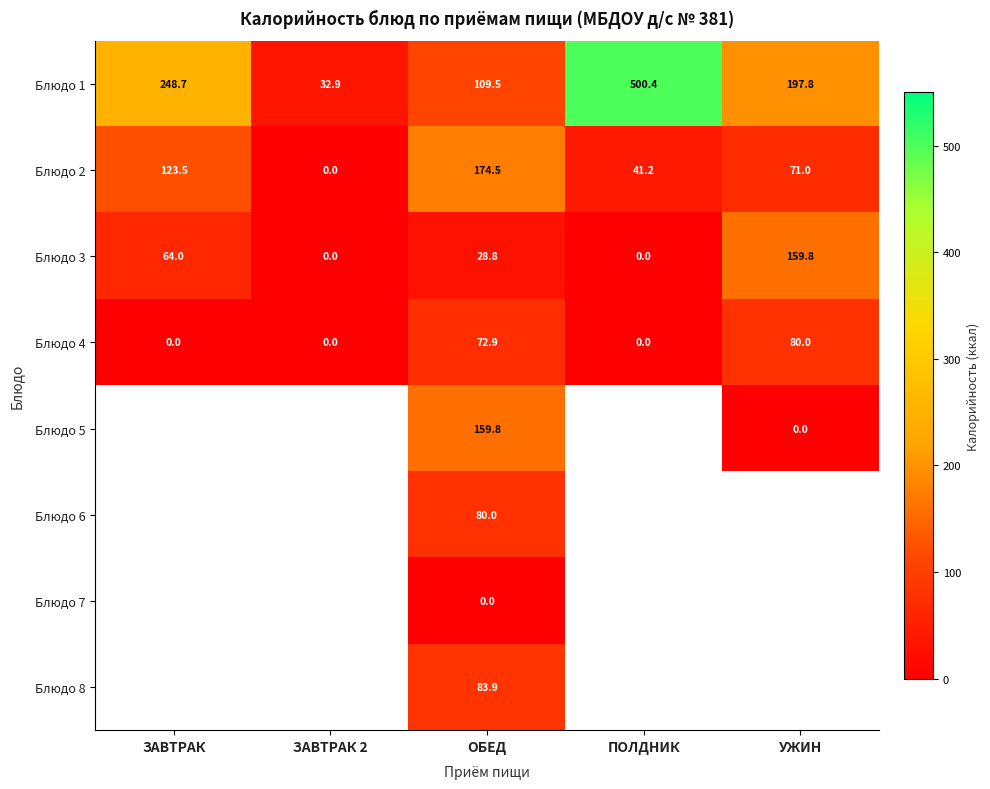

Where is Блюдо 2 nearest to the value 87?

УЖИН